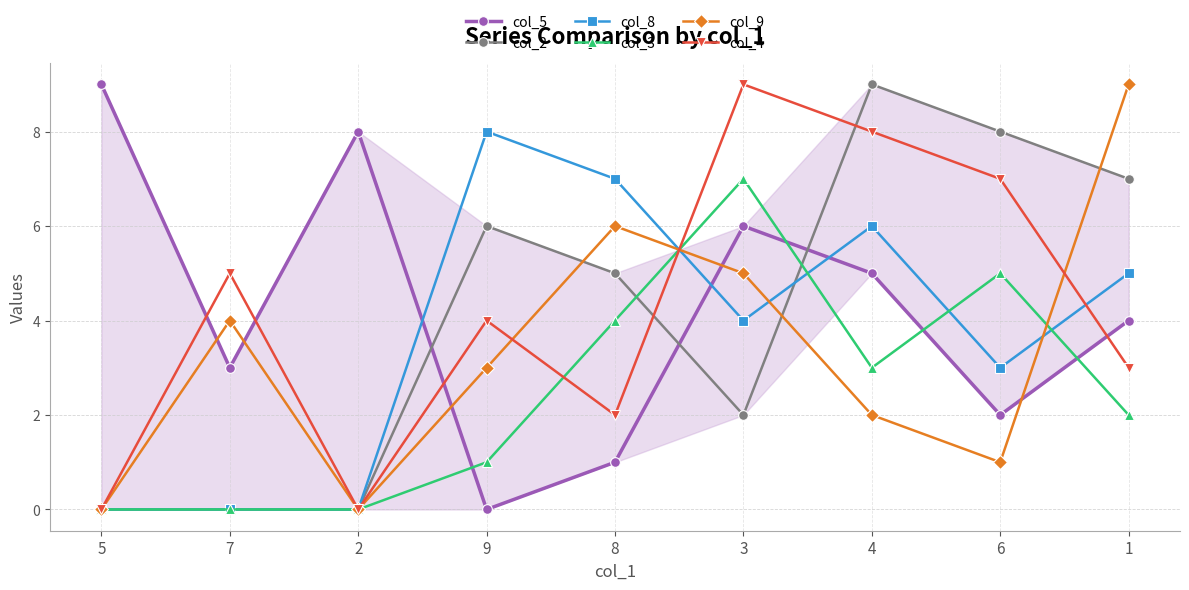

What is the maximum value shown in the chart?

9